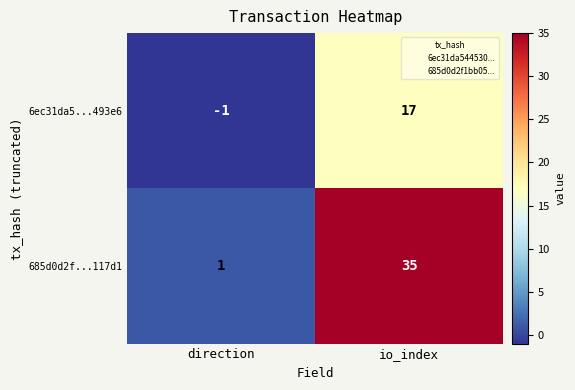

Which series has the widest spread of values?

685d0d2f...117d1